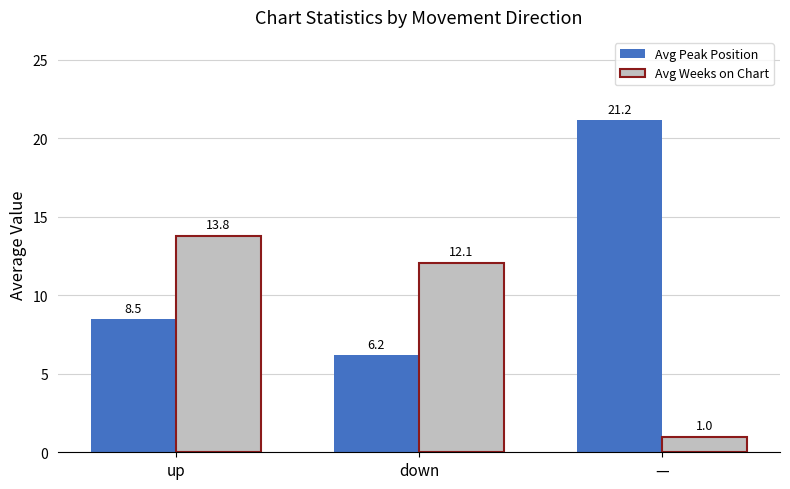

True or false: Avg Weeks on Chart has a value of 13.8 at up.

True